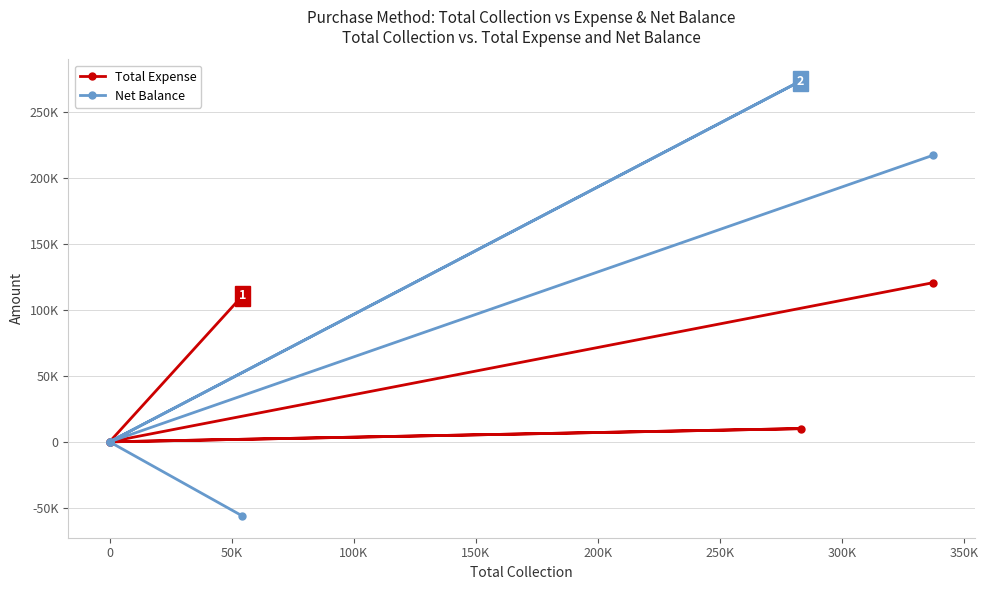

Does the chart have visible grid lines?

Yes